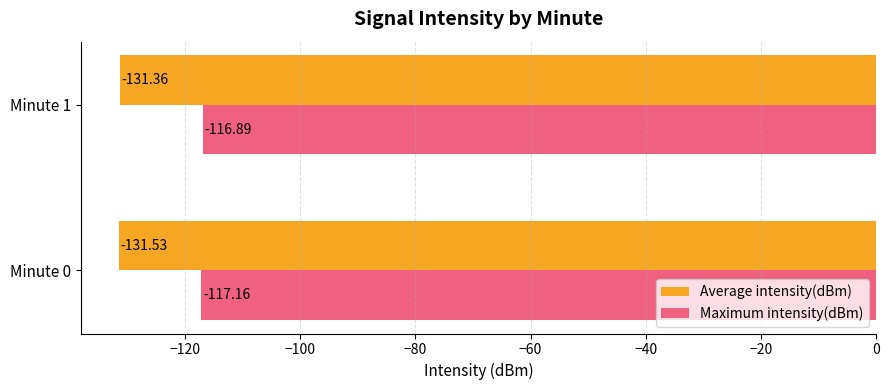

What is the difference between the highest and lowest values at Minute 1?

14.5